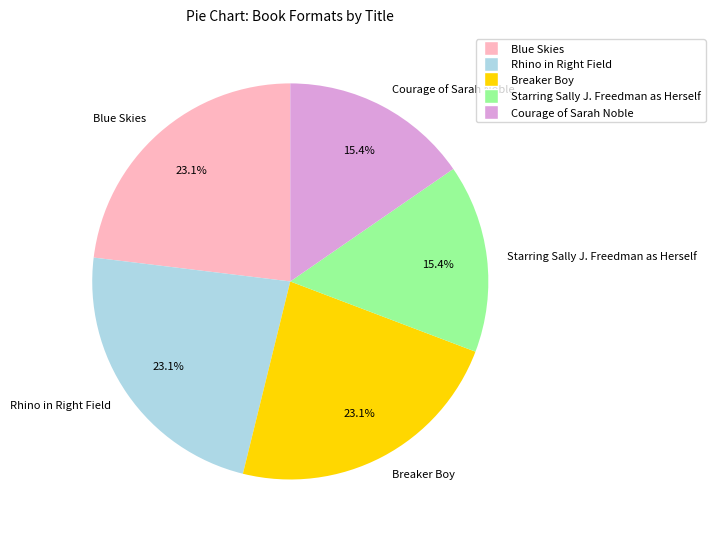

To the nearest percent, what portion does Blue Skies represent?

23%